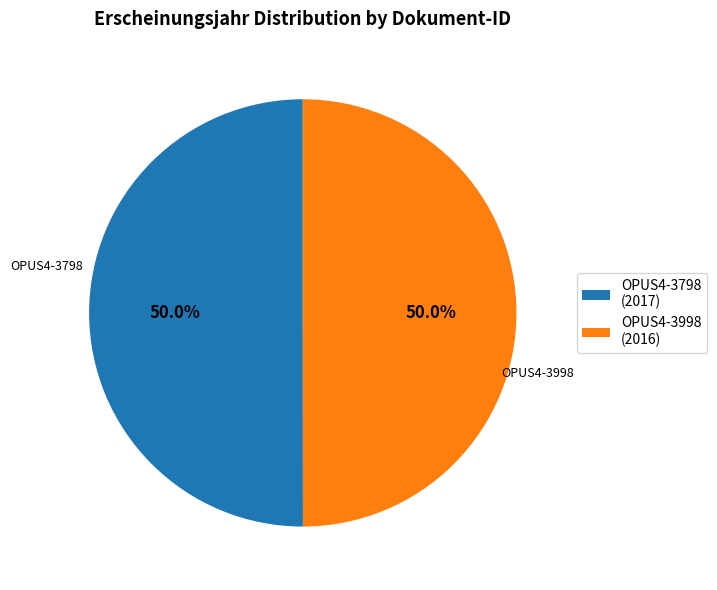

To the nearest percent, what percentage of the pie is OPUS4-3998?

50%